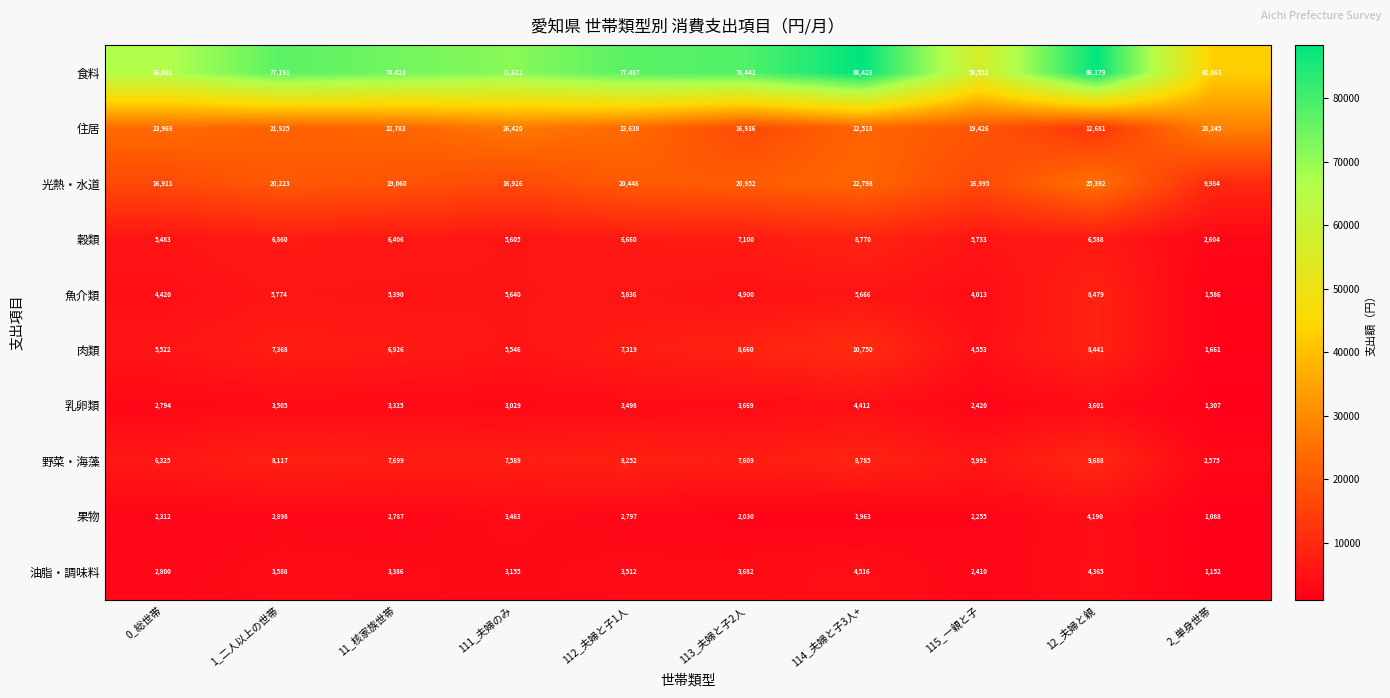

What is the smallest value displayed?

1088